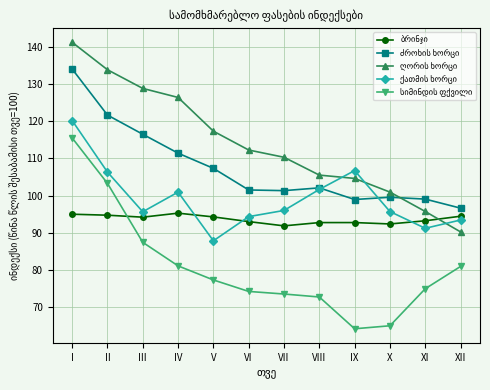

At how many categories does at least one series exceed 71?

12